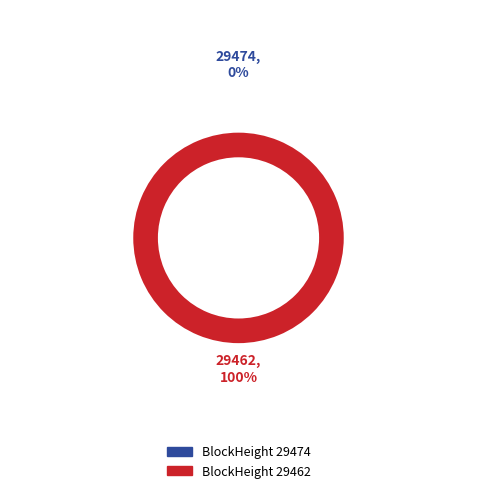

Which has a higher value, 29474 or 29462?

29462